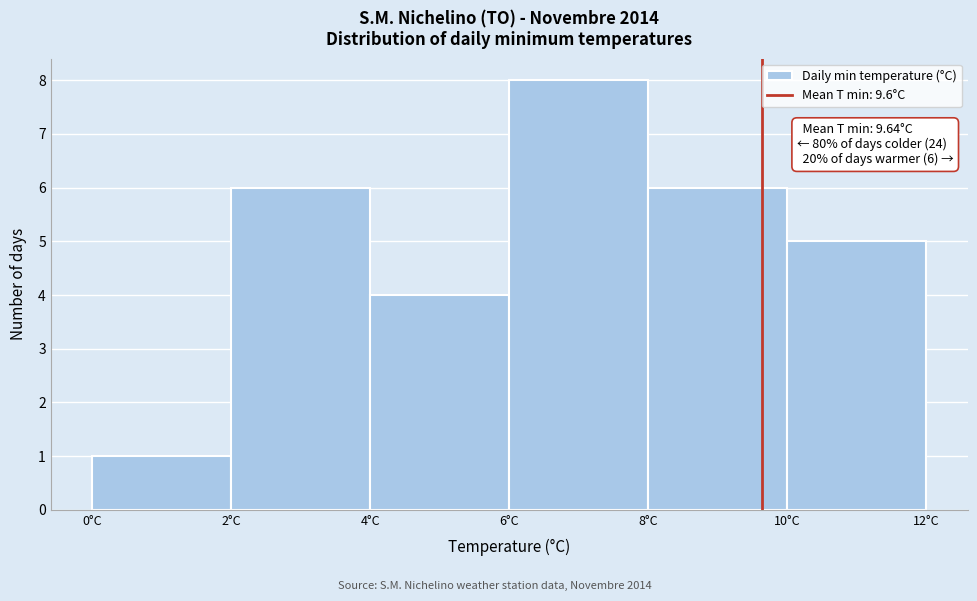

Over which range of the x-axis is the bar tallest?

6 to 8